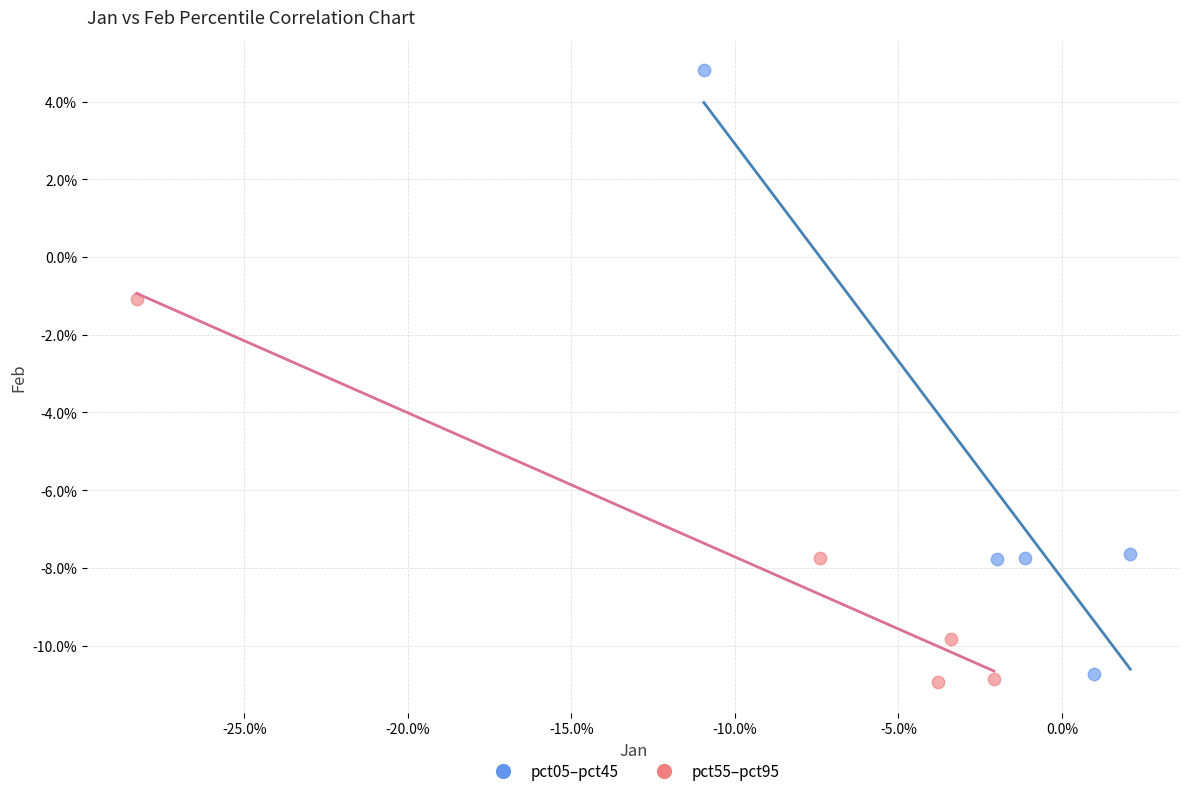

Which series reaches the maximum Y coordinate?

pct05–pct45